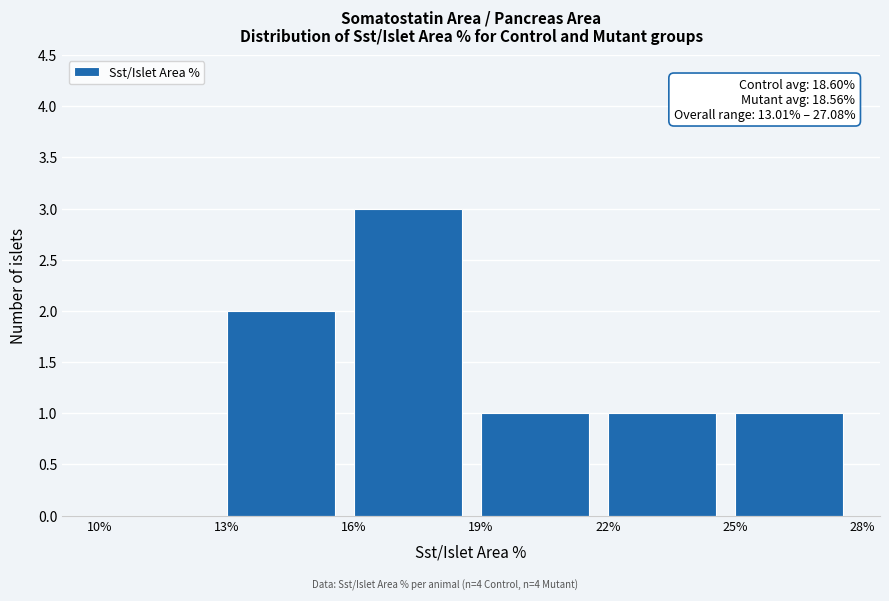

Over which range of the x-axis is the bar tallest?

16% to 19%